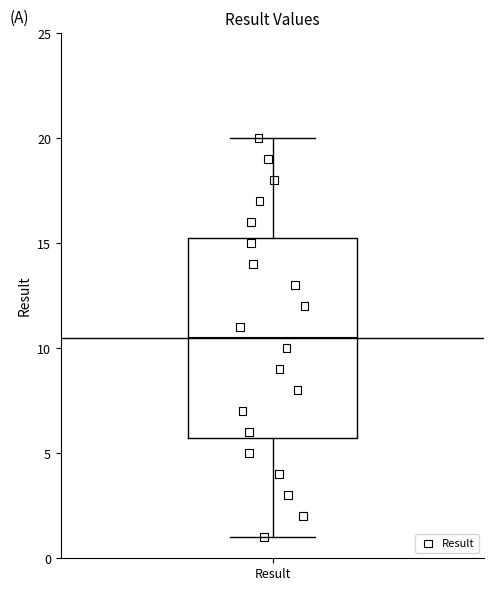

Where does the median line of the box for Result sit on the y-axis? The values are not printed on the chart, so give them approximately, as read against the axis.

10.5